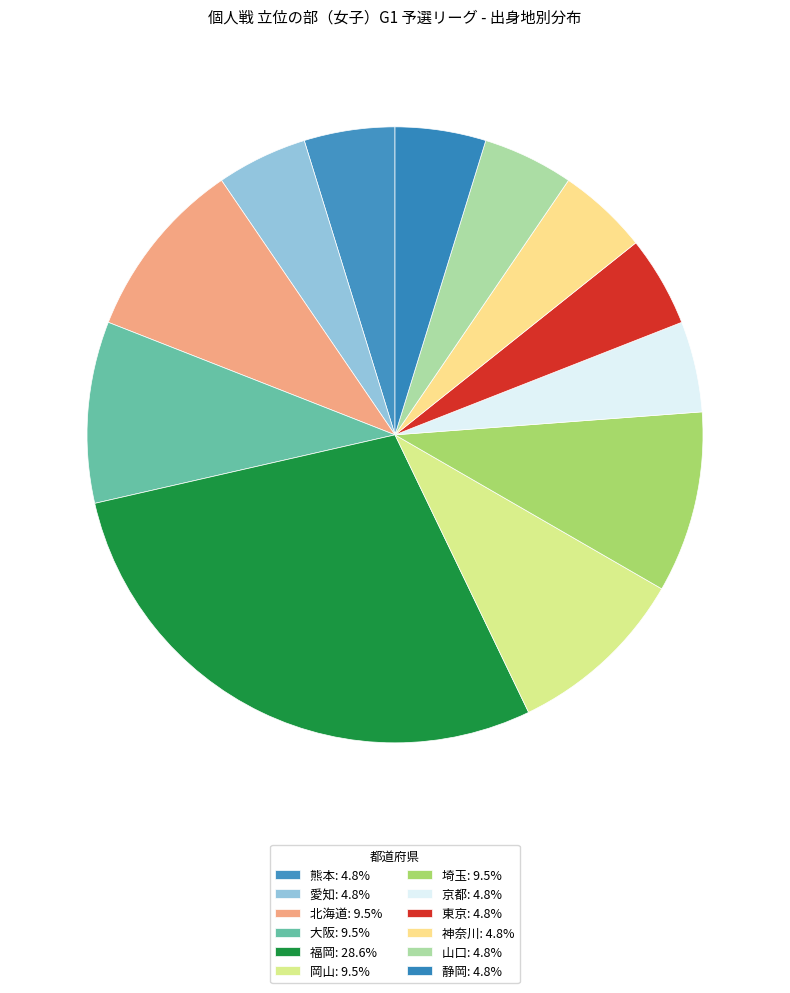

To the nearest percent, what is the average slice percentage?

8%